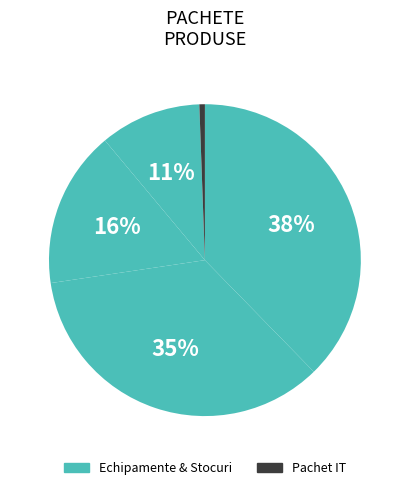

How many slices are in this pie chart?

5